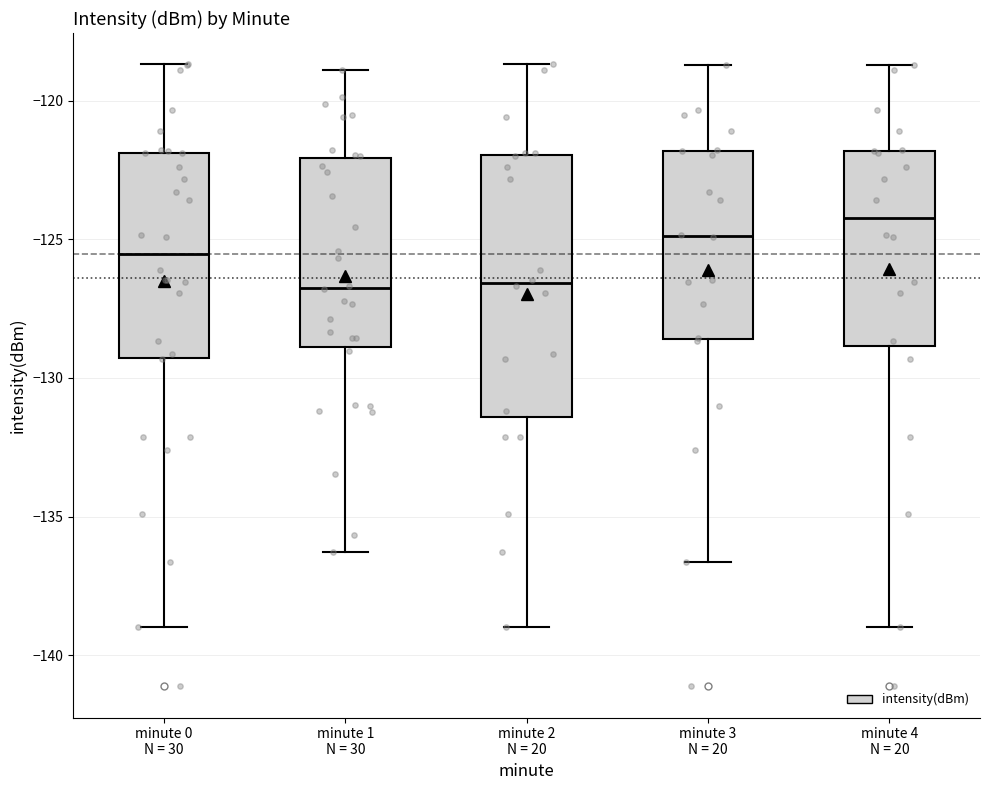

Where does the lower whisker of the box for minute 2 N = 20 end on the y-axis? The values are not printed on the chart, so give them approximately, as read against the axis.

-139.0